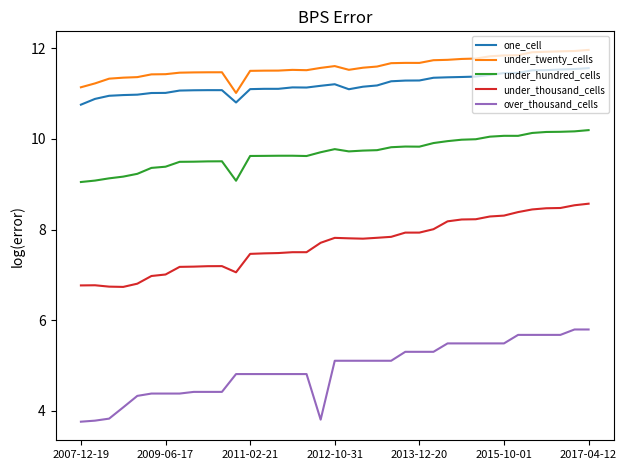

Rank the series by their maximum value, from highest to lowest.

under_twenty_cells, one_cell, under_hundred_cells, under_thousand_cells, over_thousand_cells